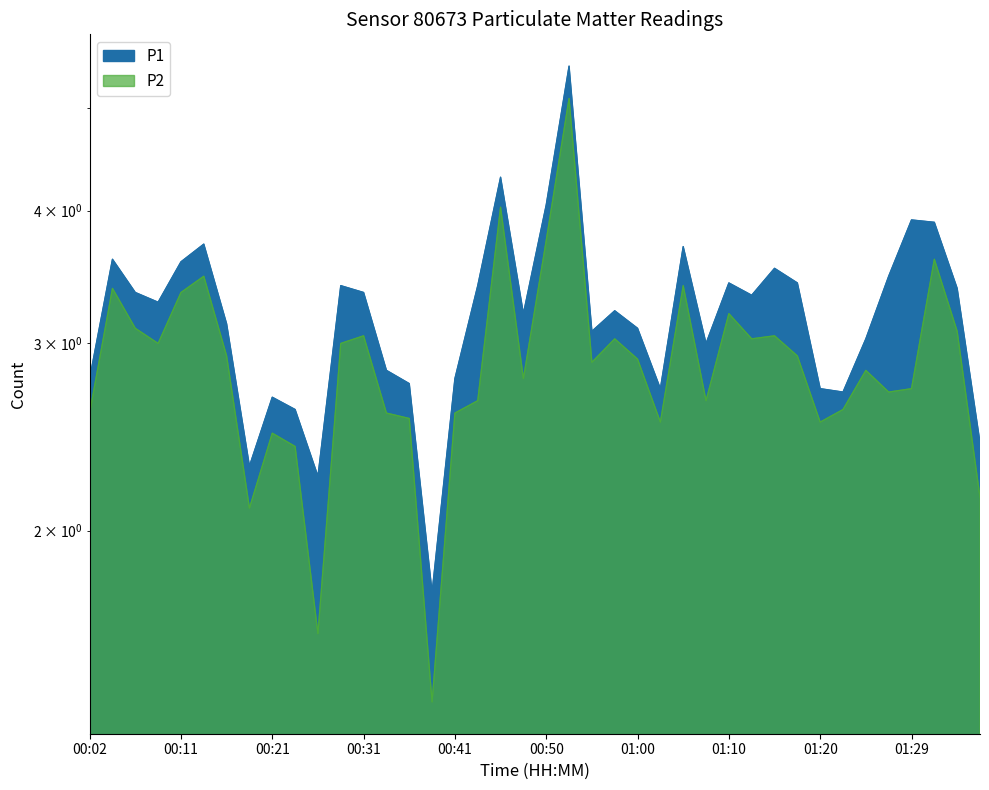

Reading left to right, list all the values displayed in this chart.

P1: 00:02=2.8	00:04=3.6	00:06=3.4	00:09=3.3	00:11=3.6	00:14=3.7	00:16=3.1	00:19=2.3	00:21=2.7	00:24=2.6	00:26=2.2	00:28=3.4	00:31=3.4	00:33=2.8	00:36=2.8	00:38=1.8	00:41=2.8	00:43=3.4	00:46=4.3	00:48=3.2	00:50=4.0	00:53=5.5	00:55=3.1	00:58=3.2	01:00=3.1	01:03=2.7	01:05=3.7	01:07=3.0	01:10=3.4	01:12=3.3	01:15=3.5	01:17=3.4	01:20=2.7	01:22=2.7	01:24=3.0	01:27=3.5	01:29=3.9	01:32=3.9	01:34=3.4	01:37=2.4
P2: 00:02=2.6	00:04=3.4	00:06=3.1	00:09=3.0	00:11=3.4	00:14=3.5	00:16=2.9	00:19=2.1	00:21=2.5	00:24=2.4	00:26=1.6	00:28=3.0	00:31=3.0	00:33=2.6	00:36=2.5	00:38=1.4	00:41=2.6	00:43=2.6	00:46=4.0	00:48=2.8	00:50=3.8	00:53=5.1	00:55=2.9	00:58=3.0	01:00=2.9	01:03=2.5	01:05=3.4	01:07=2.6	01:10=3.2	01:12=3.0	01:15=3.0	01:17=2.9	01:20=2.5	01:22=2.6	01:24=2.8	01:27=2.7	01:29=2.7	01:32=3.6	01:34=3.1	01:37=2.1